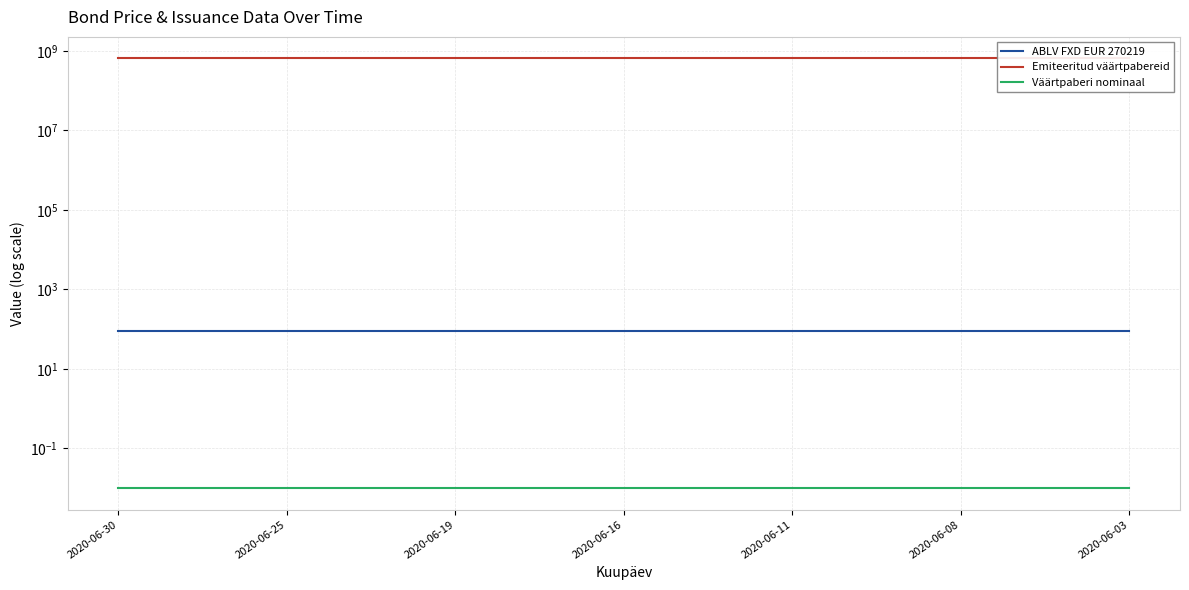

At 2020-06-08, list the series in order from smallest to largest.

Väärtpaberi nominaal, ABLV FXD EUR 270219, Emiteeritud väärtpabereid